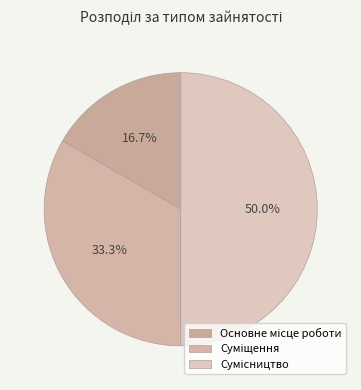

Count the number of slices in the pie.

3